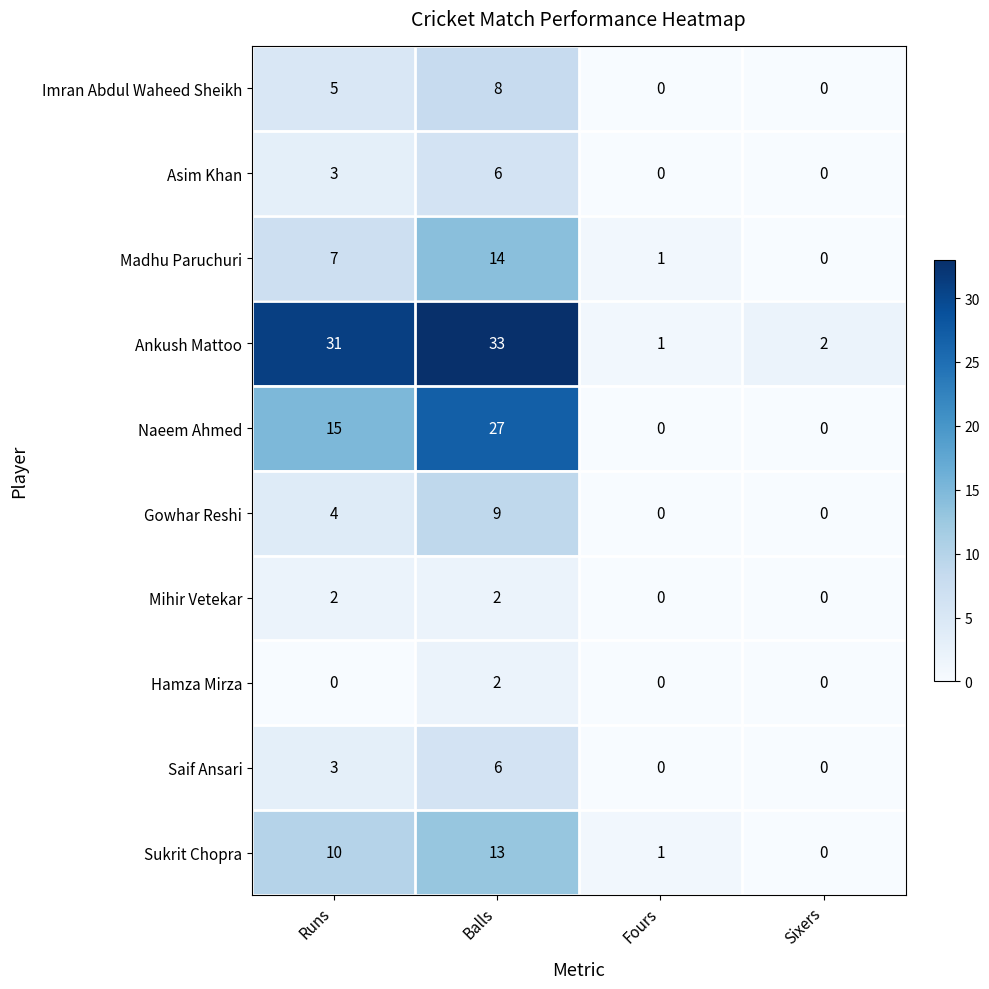

What is the difference between the Gowhar Reshi values at Runs and Sixers?

4